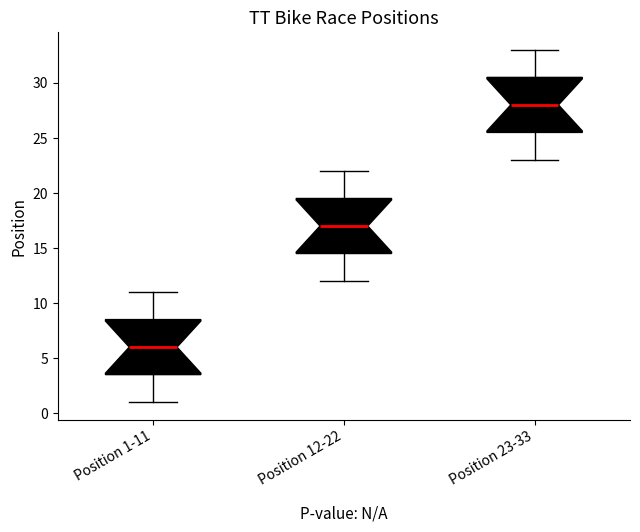

Reading left to right, read every box against the y-axis: the position of its median line, the range the box covers, and the ends of its whiskers. The values are not printed on the chart, so give them approximately, as read against the axis.

Position 1-11: median 6.0, box 3.5 to 8.5, whiskers 1.0 to 11.0
Position 12-22: median 17.0, box 14.5 to 19.5, whiskers 12.0 to 22.0
Position 23-33: median 28.0, box 25.5 to 30.5, whiskers 23.0 to 33.0